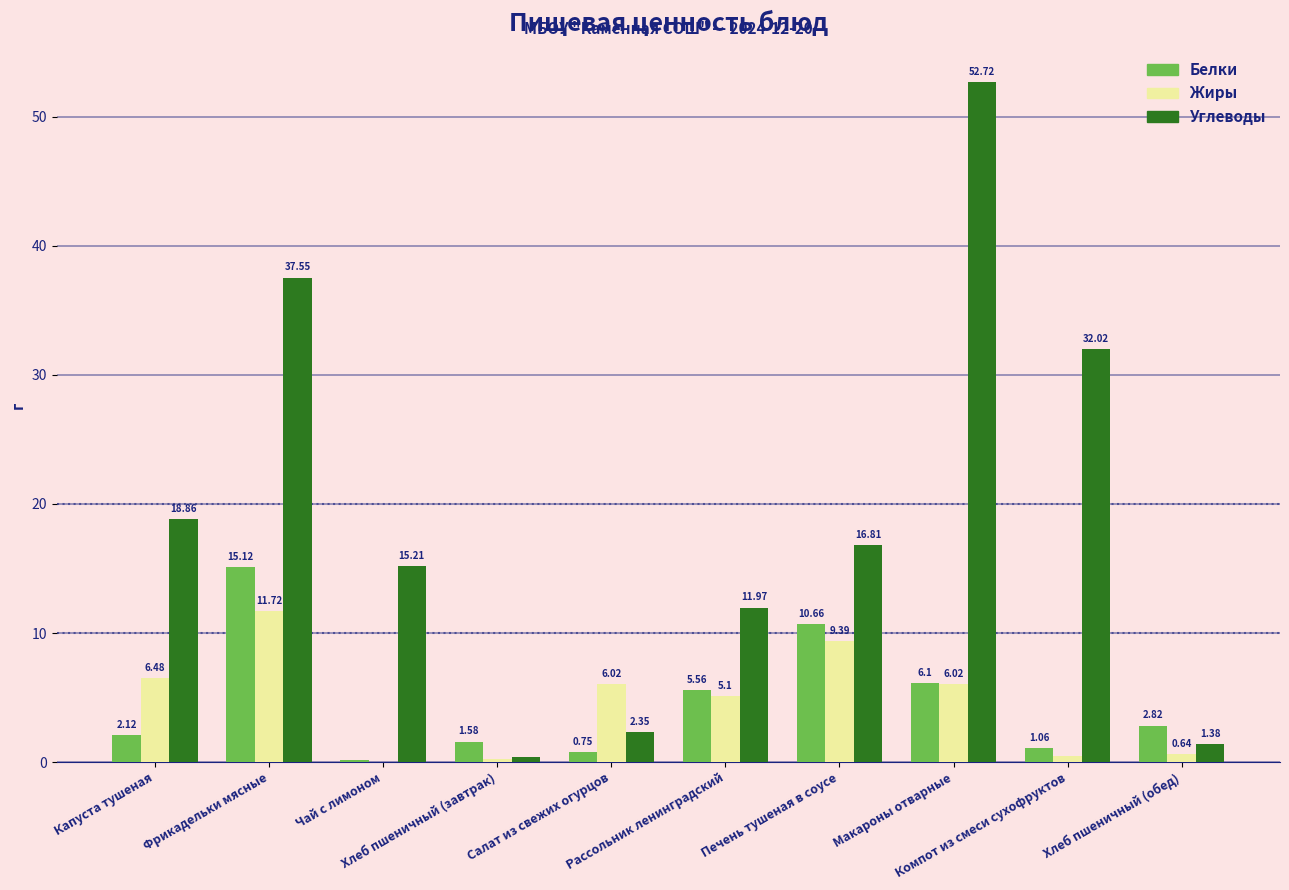

Count the number of categories in the chart.

10